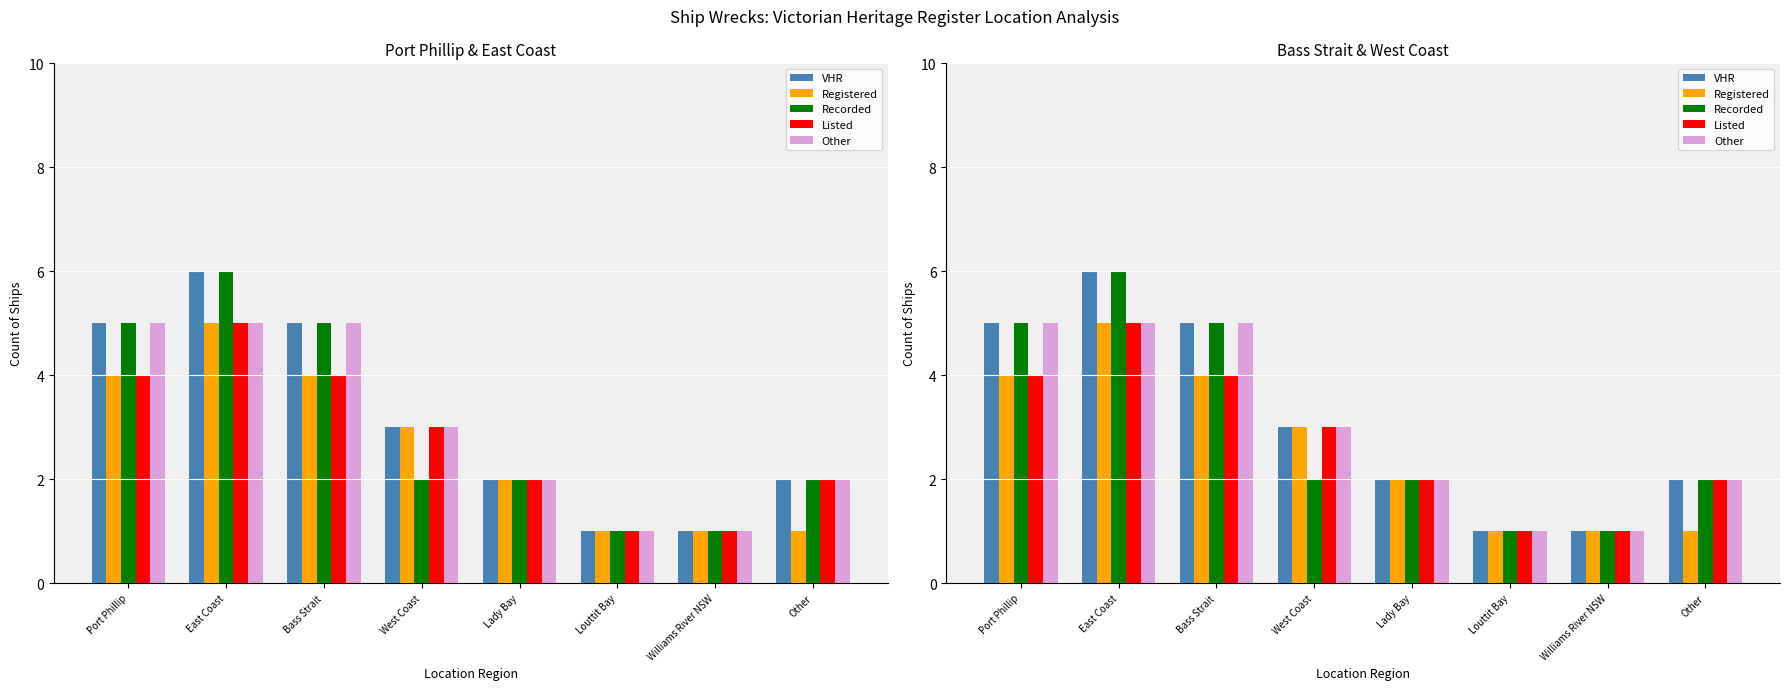

Which series has the widest spread of values?

VHR